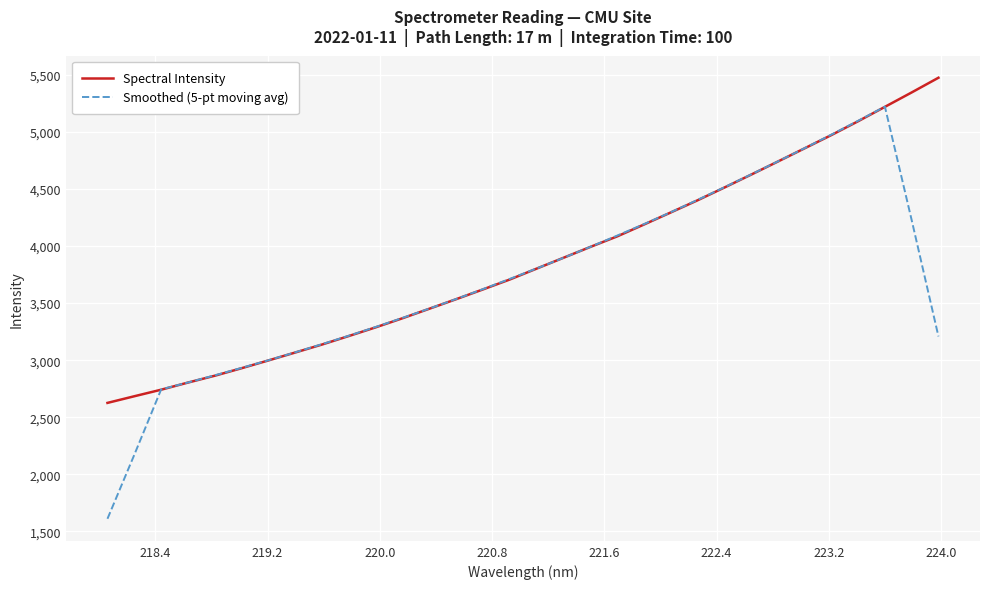

Rank the series by their maximum value, from lowest to highest.

Smoothed (5-pt moving avg), Spectral Intensity